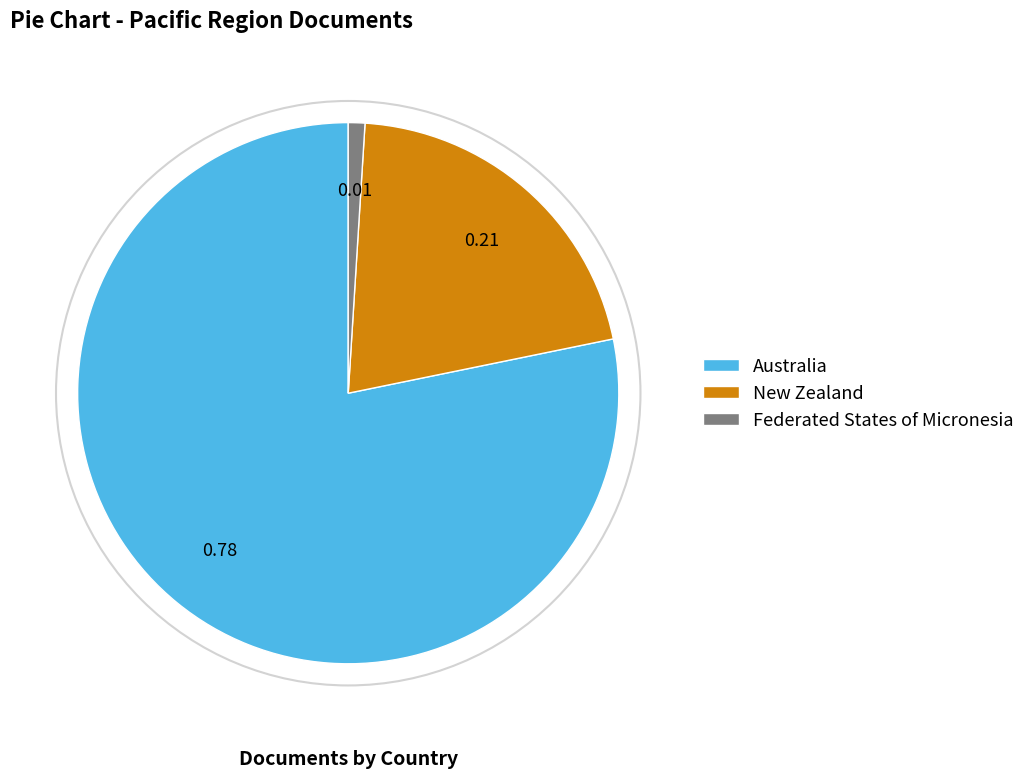

Does Australia account for over 50% of the chart?

Yes